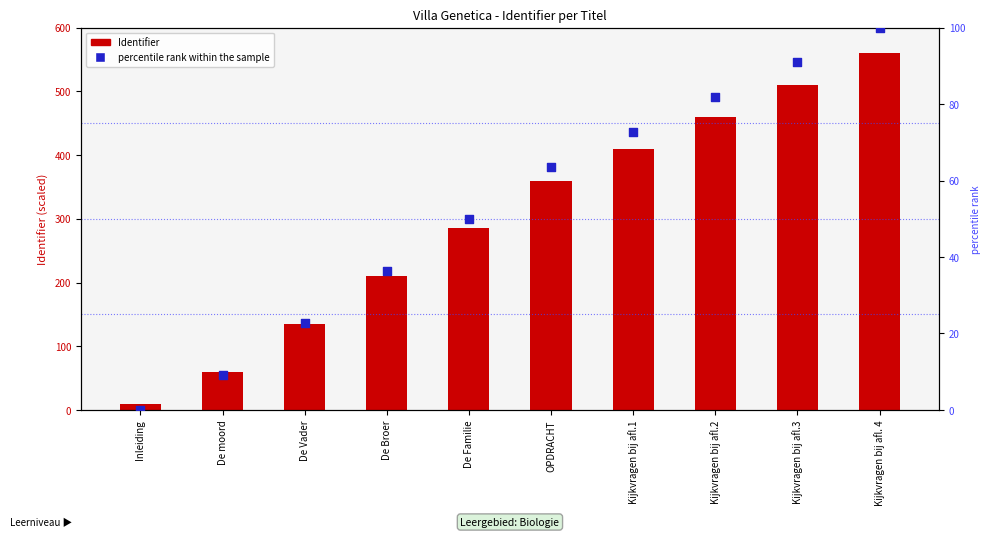

Which series contains the lowest Y value?

percentile rank within the sample